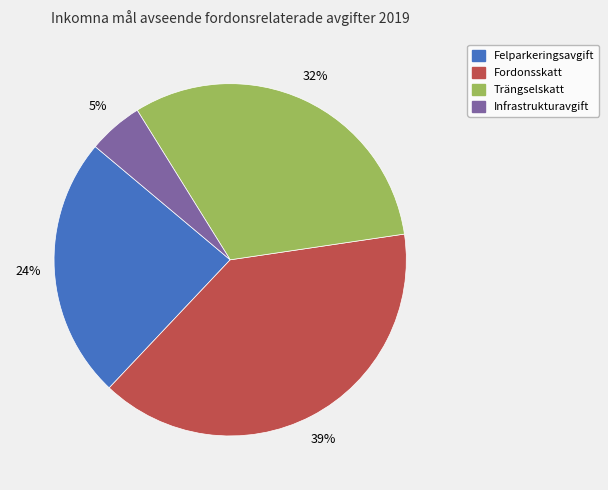

To the nearest percent, what is the average slice percentage?

25%